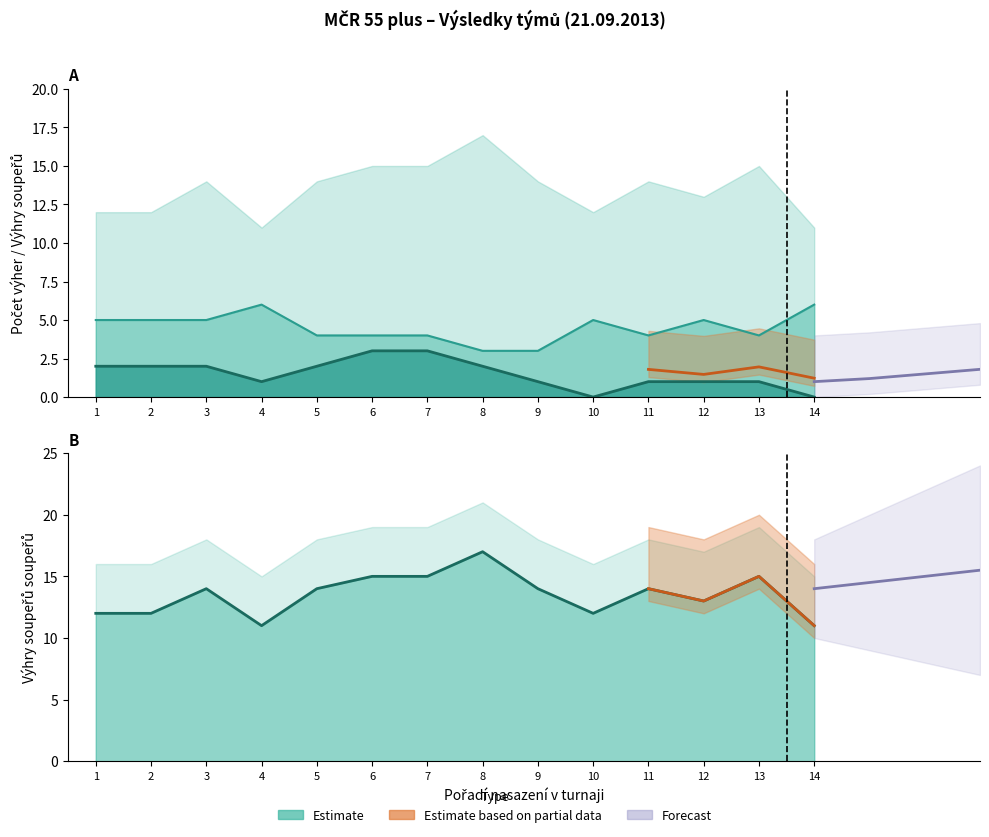

True or false: Počet výher and Výhry soupeřů soupeřů cross at least once.

False